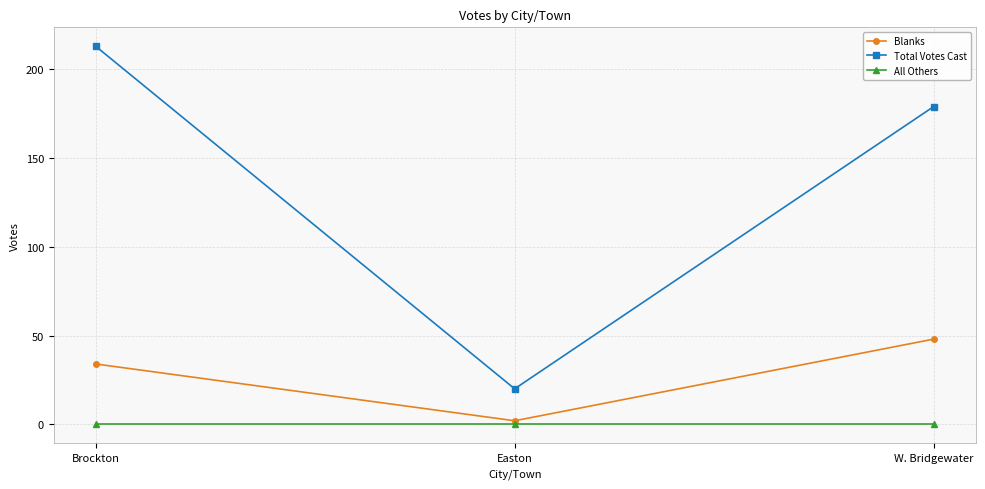

Between Brockton and Easton, which series saw the biggest shift?

Total Votes Cast